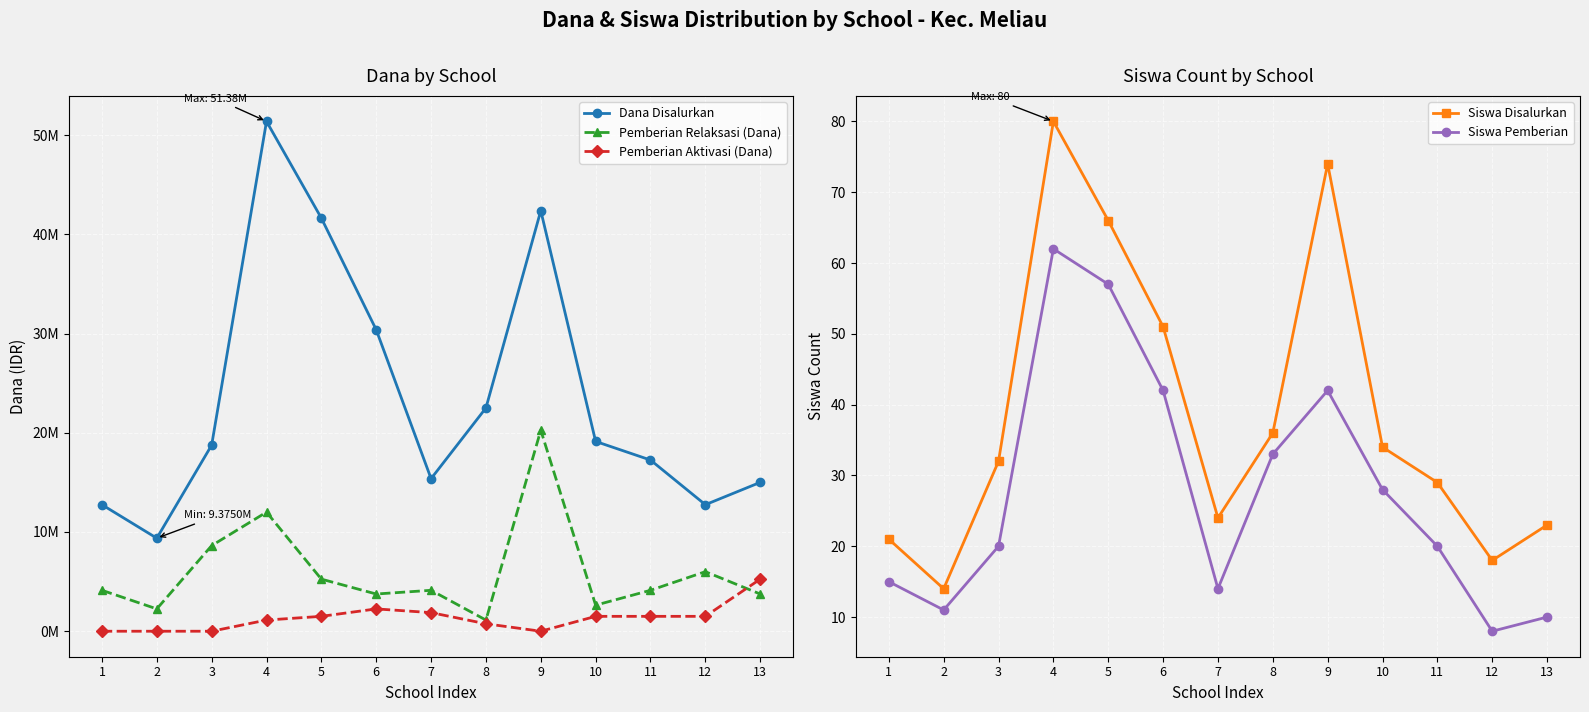

How many series are shown in this chart?

5